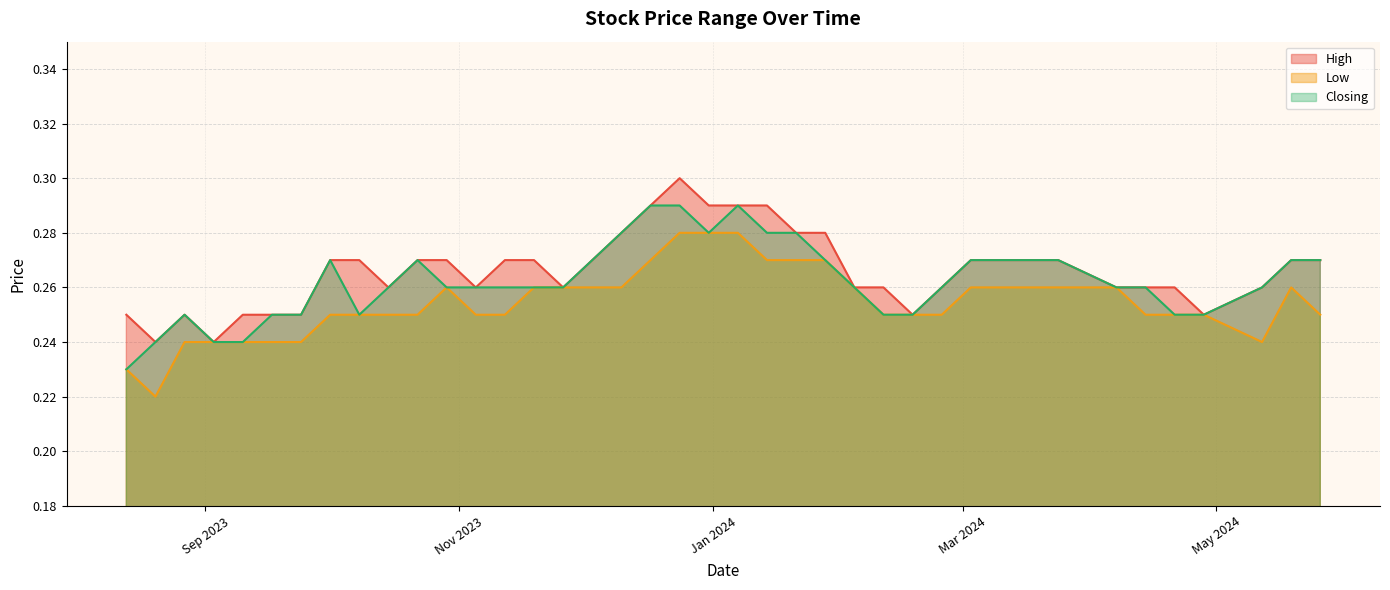

Rank the series at 07/04/2024 from lowest to highest value.

High, Low, Closing